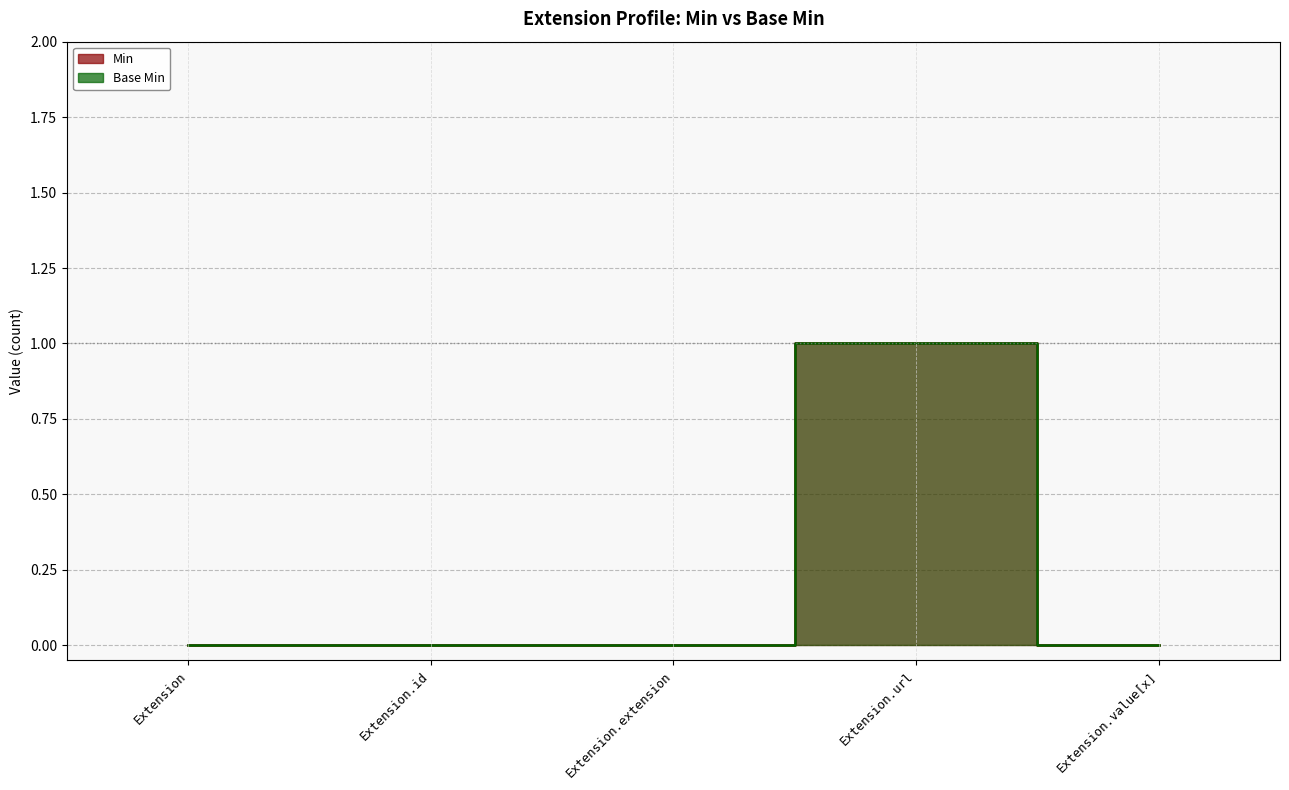

How many Min values are between 0 and 1?

5